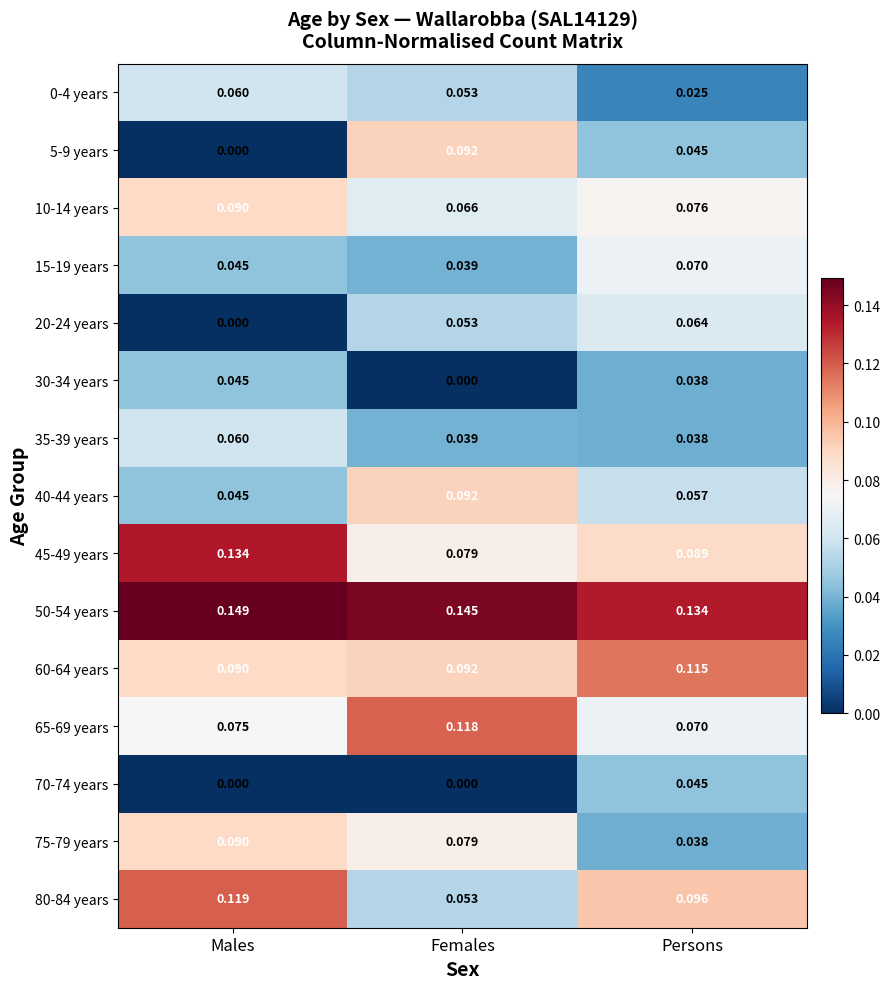

At which label is 10-14 years closest to 0?

Females